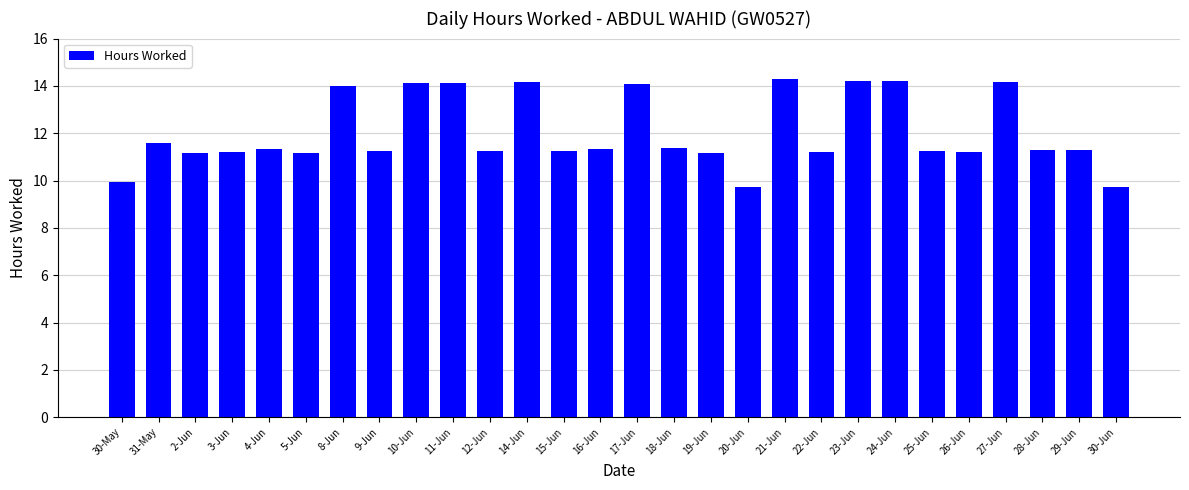

What is the sum of all values?

337.2